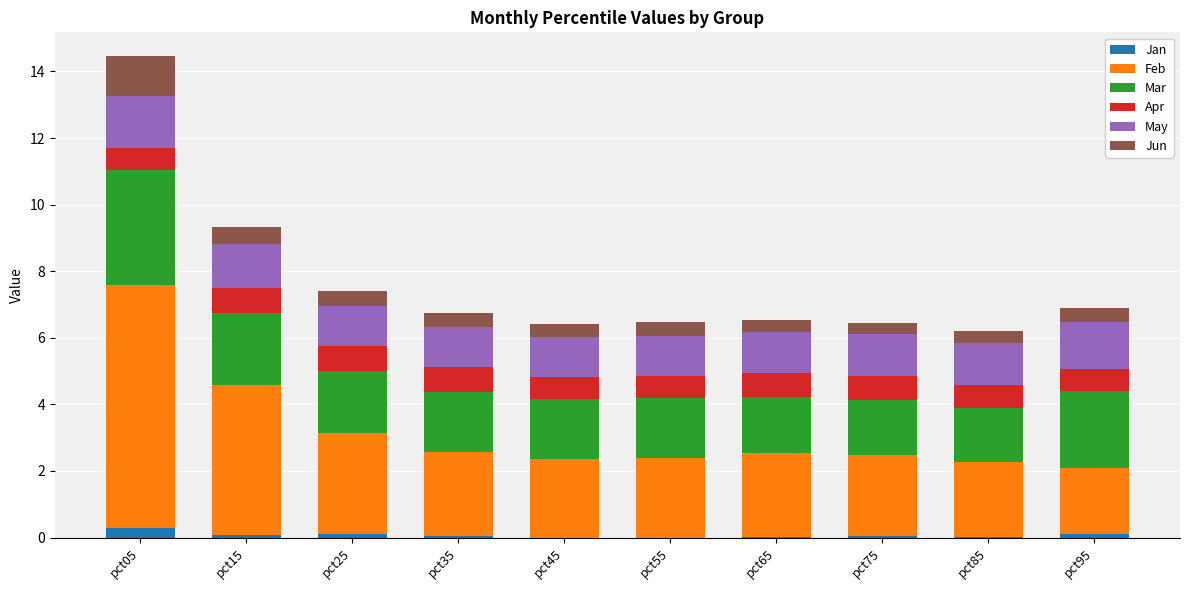

At which label does Jan reach its peak?

pct05